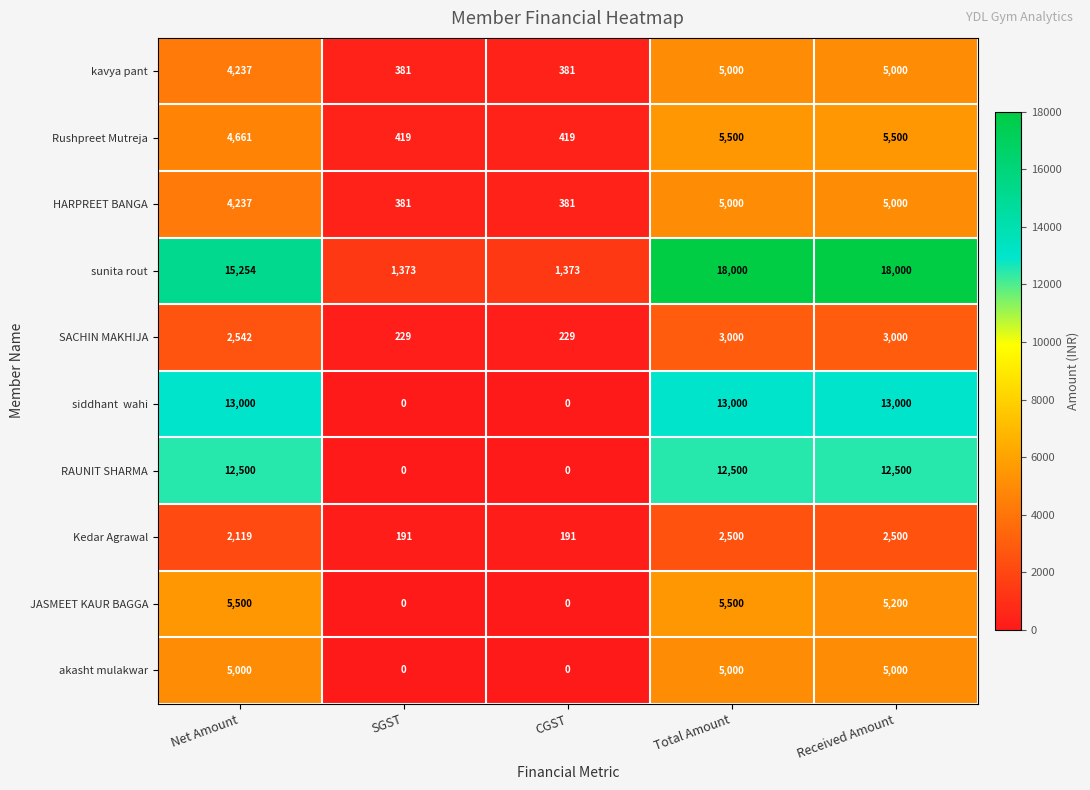

What is the difference between the second highest and second lowest values in the akasht mulakwar series?

5000